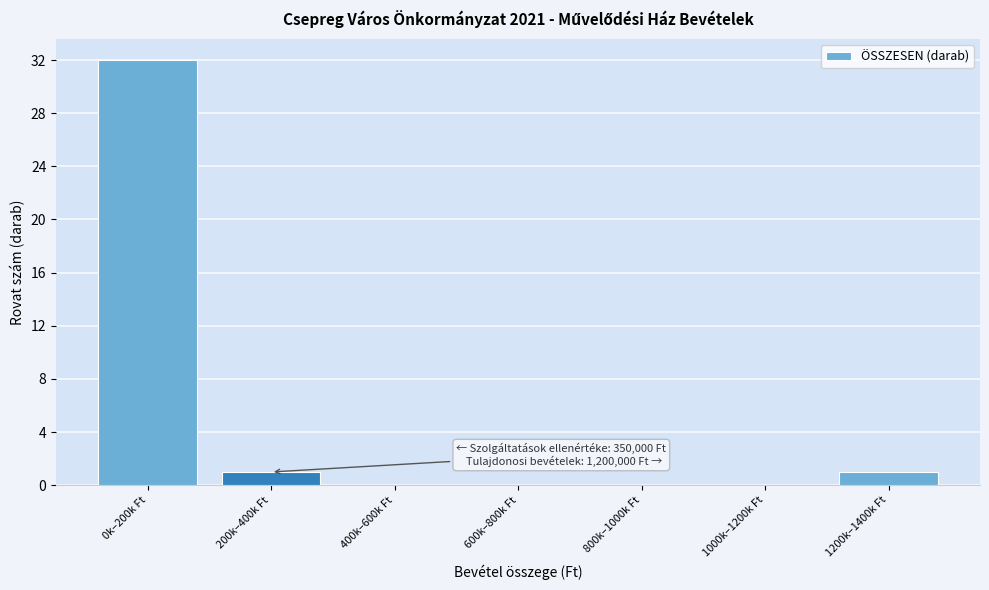

Reading right to left, transcribe all the data shown in this chart.

1200k–1400k Ft=1	1000k–1200k Ft=0	800k–1000k Ft=0	600k–800k Ft=0	400k–600k Ft=0	200k–400k Ft=1	0k–200k Ft=32